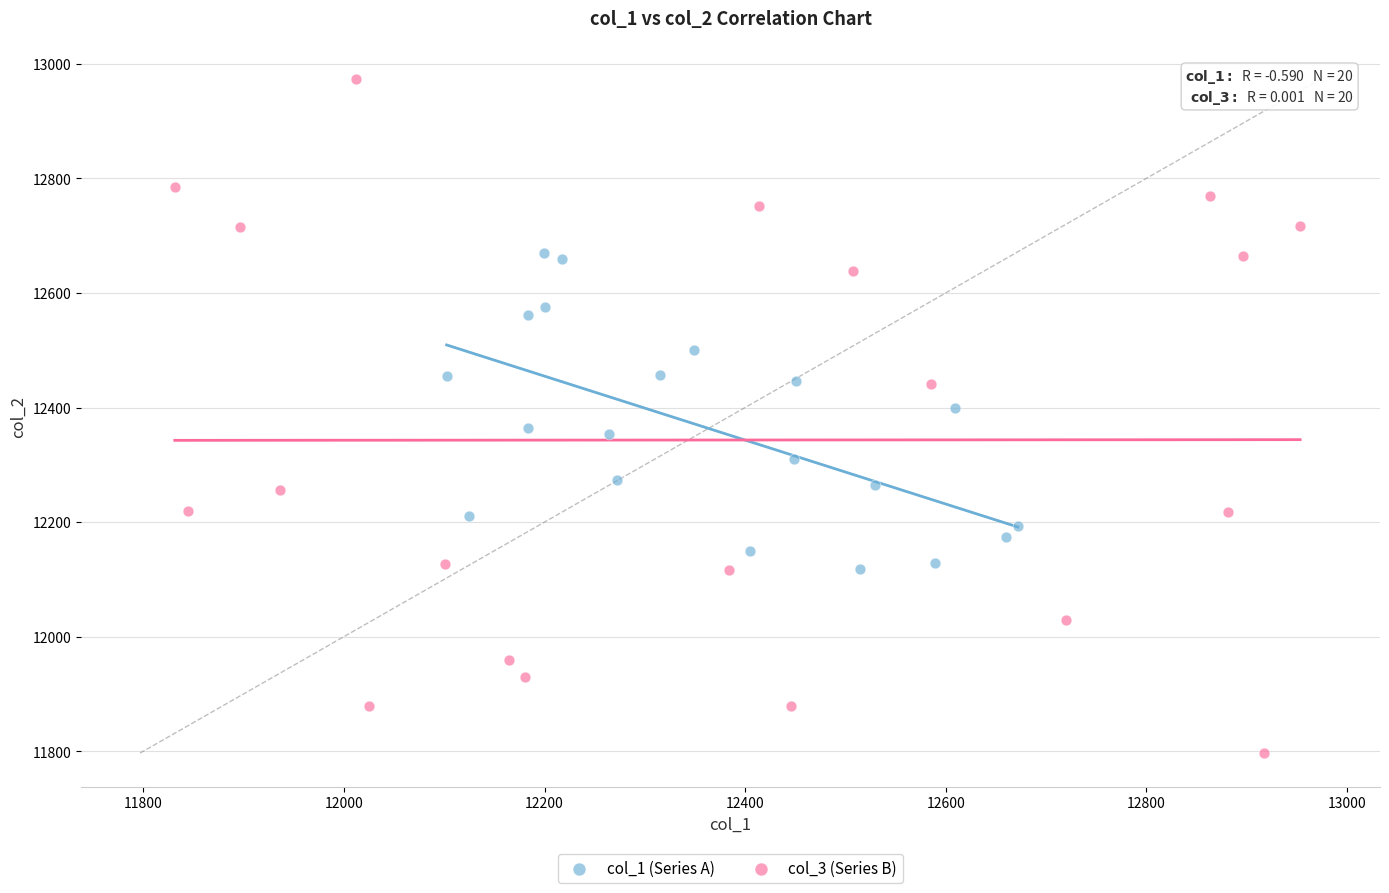

Which series contains the highest Y value?

col_3 (Series B)